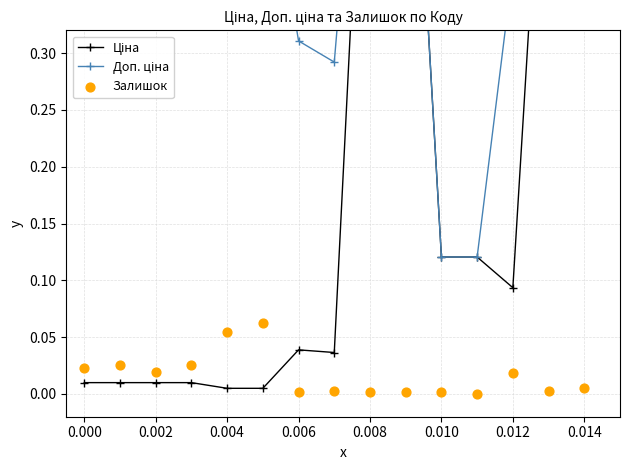

Which series reaches the maximum Y coordinate?

Доп. ціна